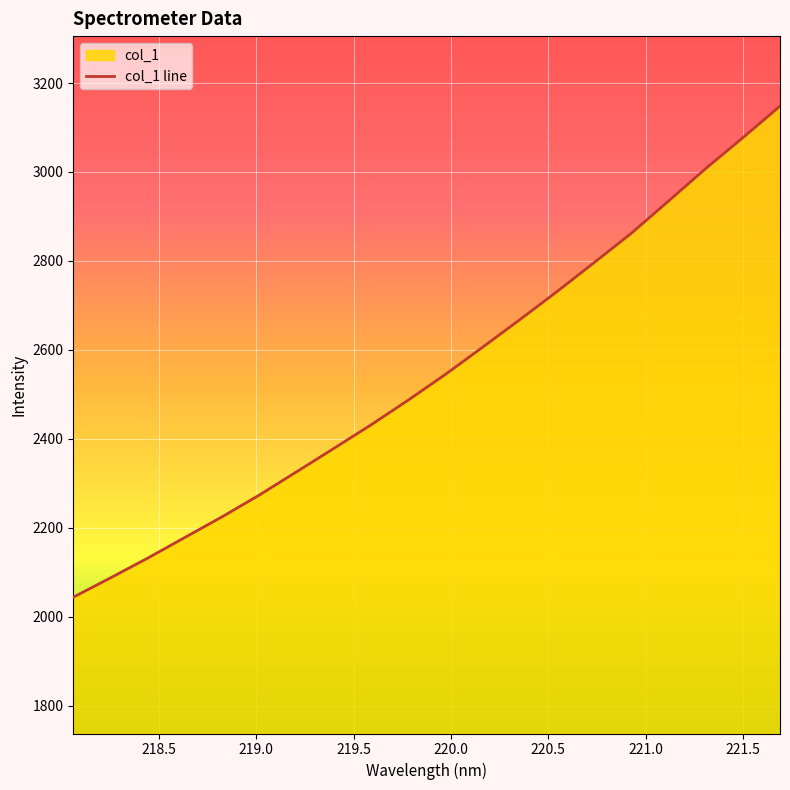

What is the maximum value shown in the chart?

3148.1